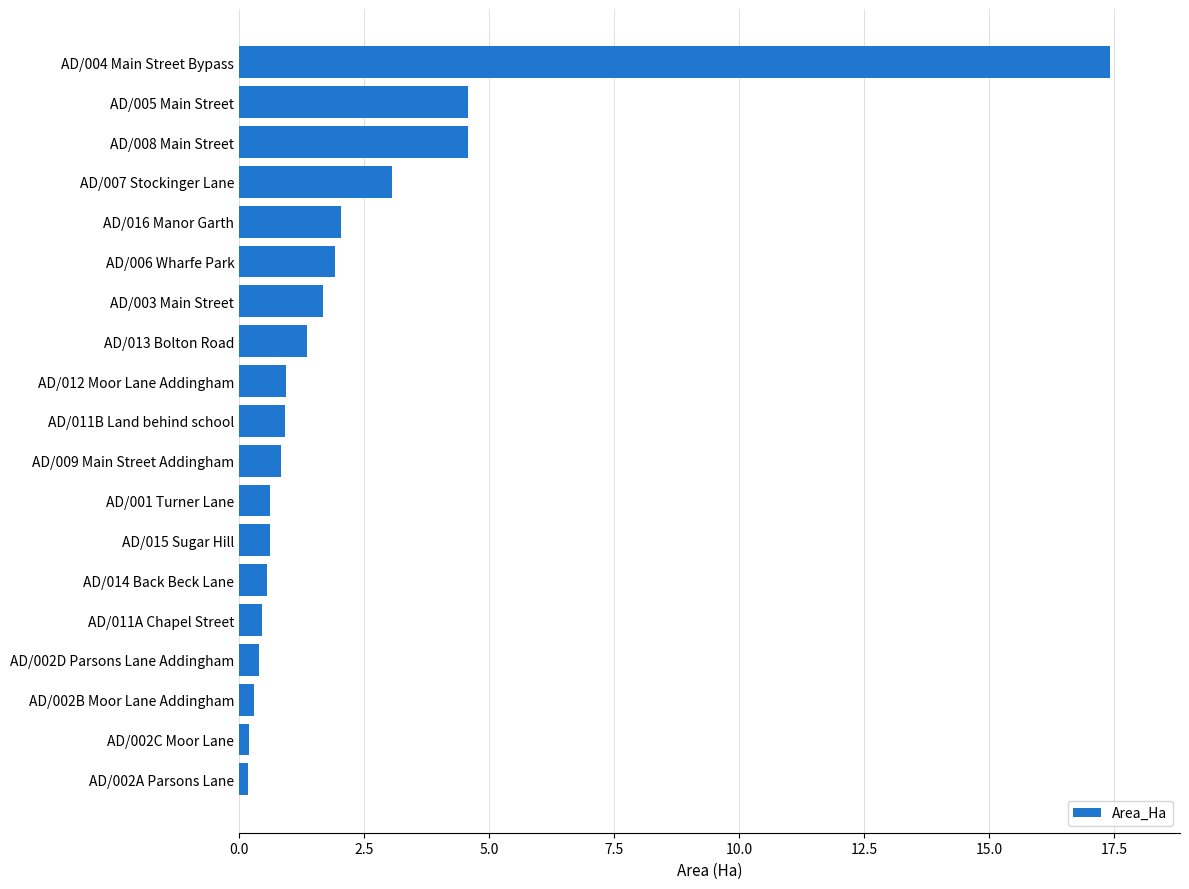

Is it true that the value at AD/006 Wharfe Park is 1.2?

False